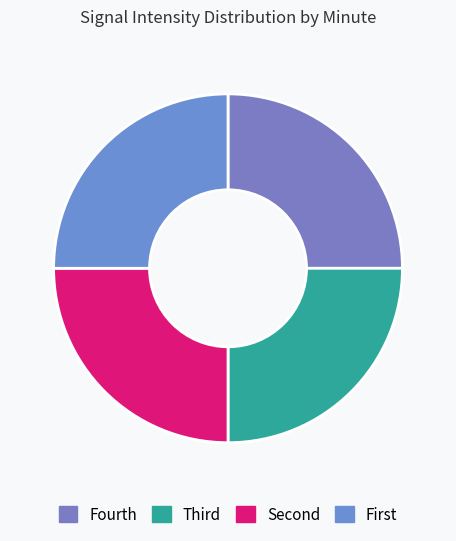

How many segments does this pie chart have?

4